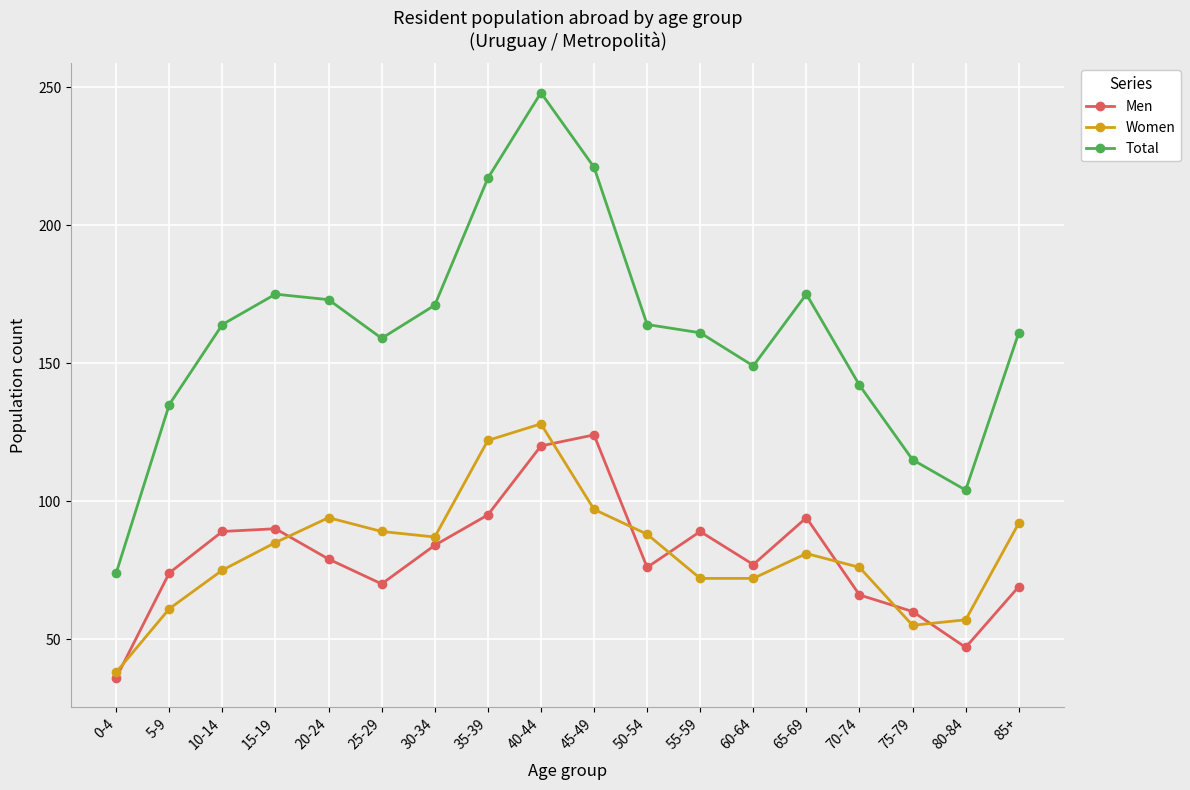

At which label does Men first exceed 79?

10-14